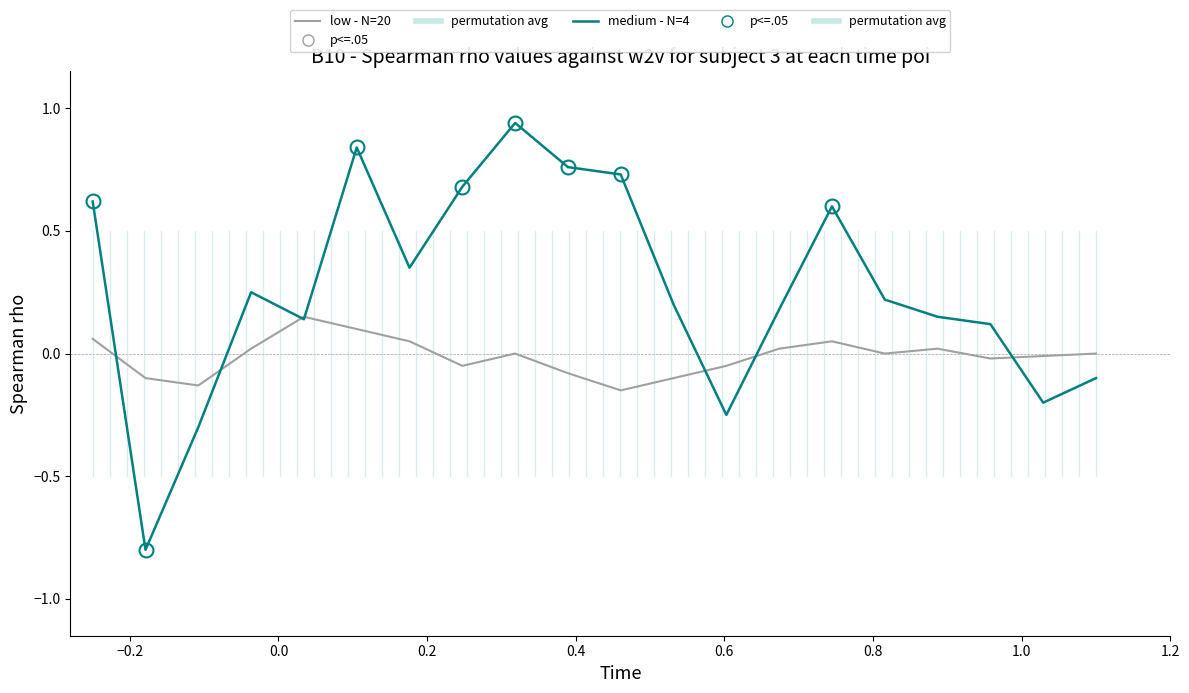

Rank the series by their maximum value, from highest to lowest.

medium - N=4, low - N=20